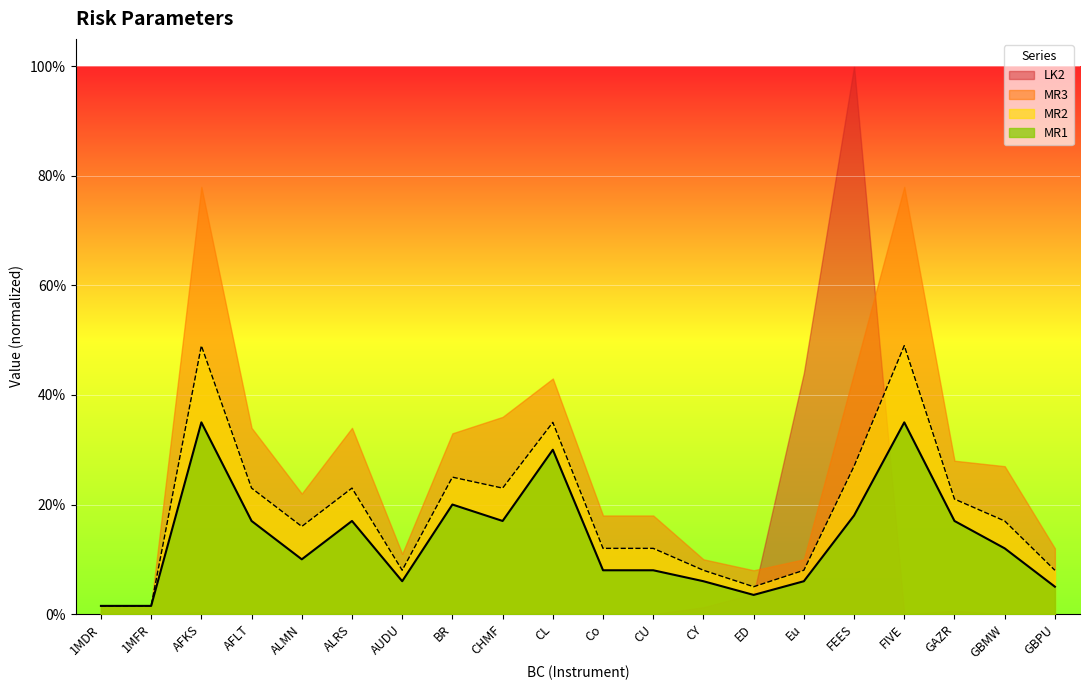

The value of MR3 at AFKS is 0.2. True or false?

False